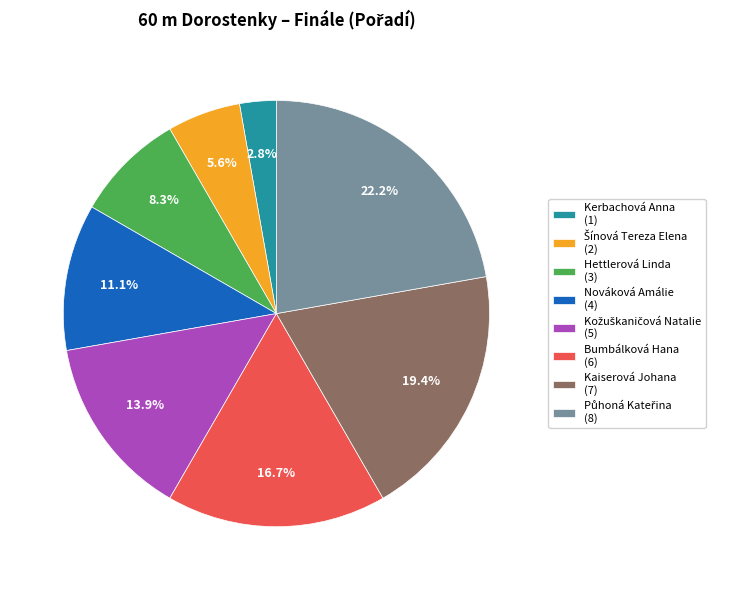

Is it true that Nováková Amálie is 11% of the pie?

True